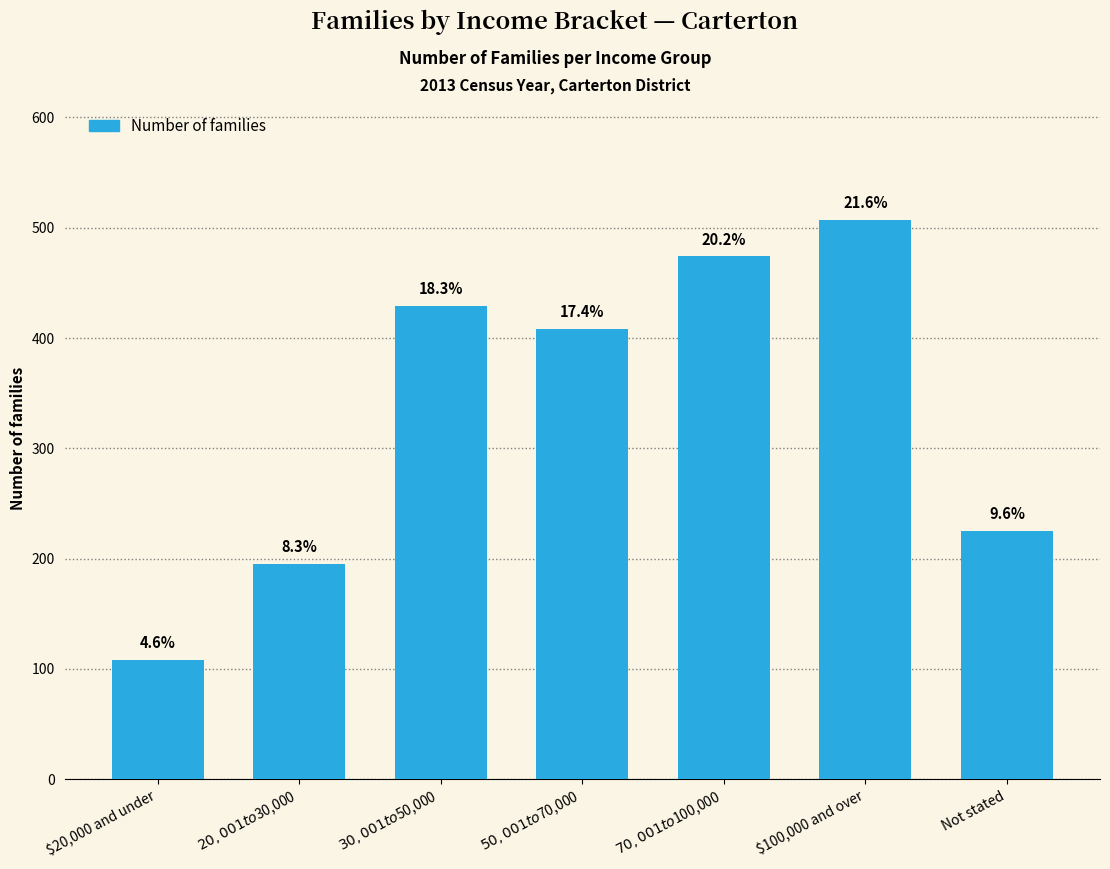

Are the bars horizontal?

No